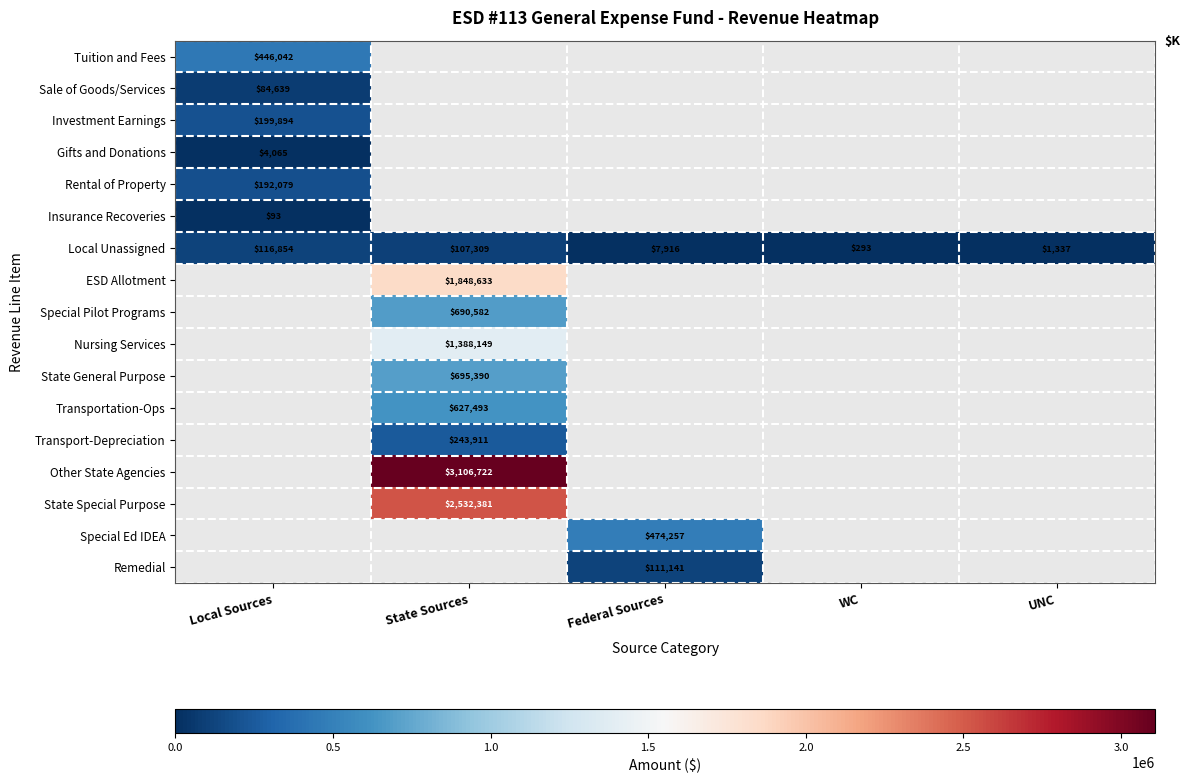

The value of Special Pilot Programs at State Sources is 1014749. True or false?

False